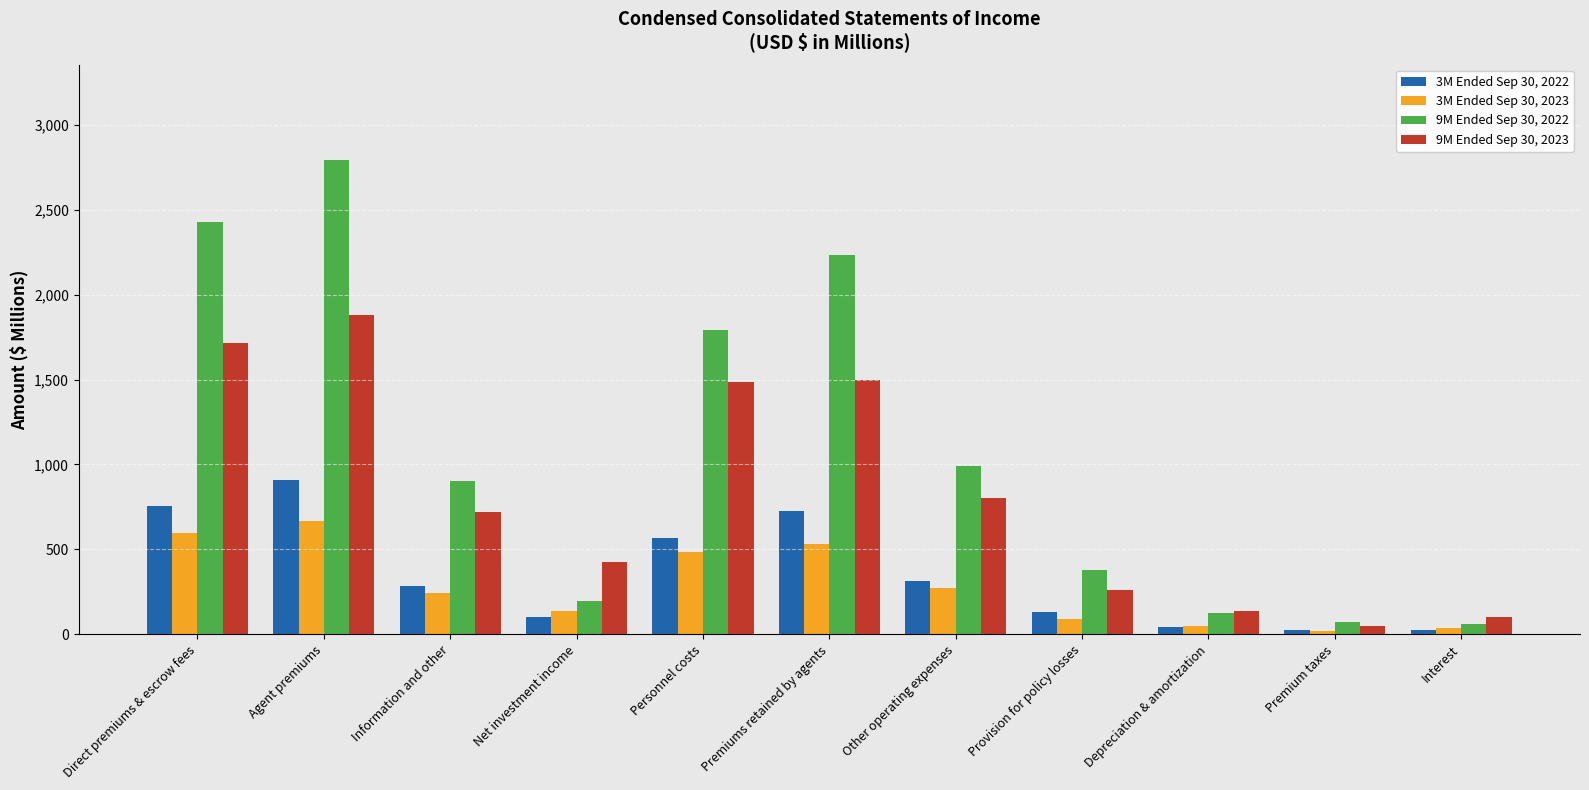

What is the difference between the second highest and minimum values in the 9M Ended Sep 30, 2023 series?

1665.3